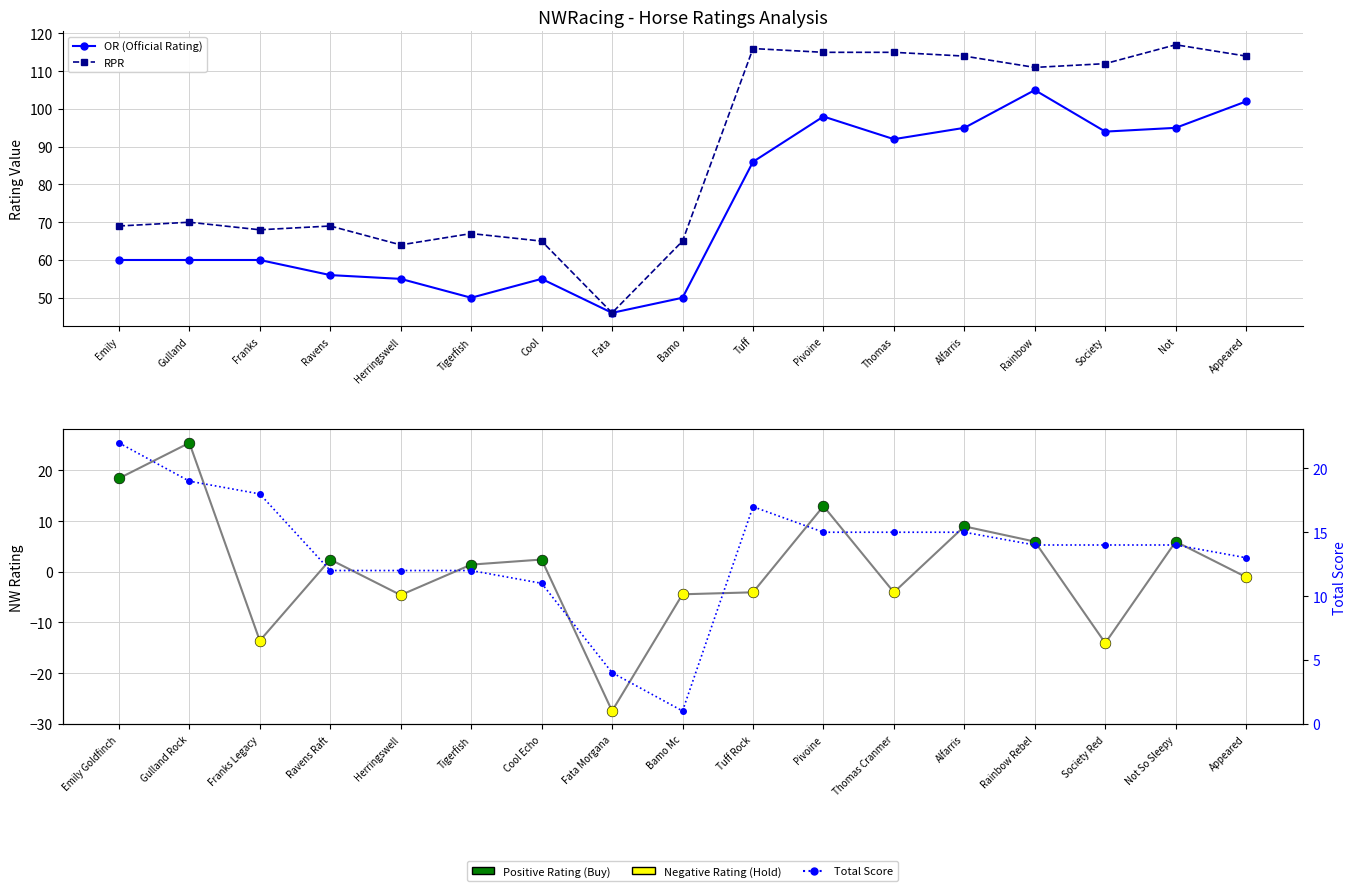

At how many categories does at least one series exceed 51?

16